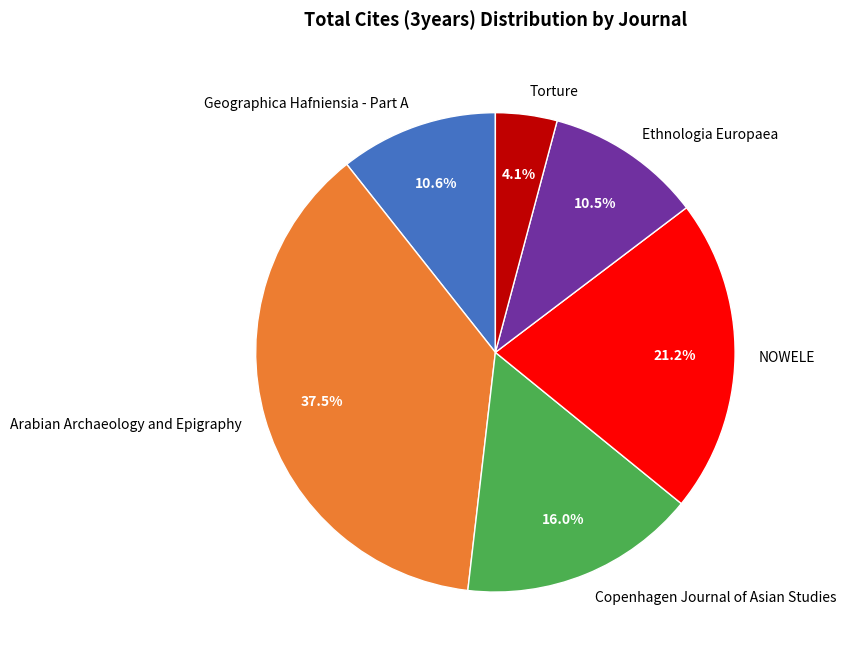

Is there a majority slice in this chart?

No